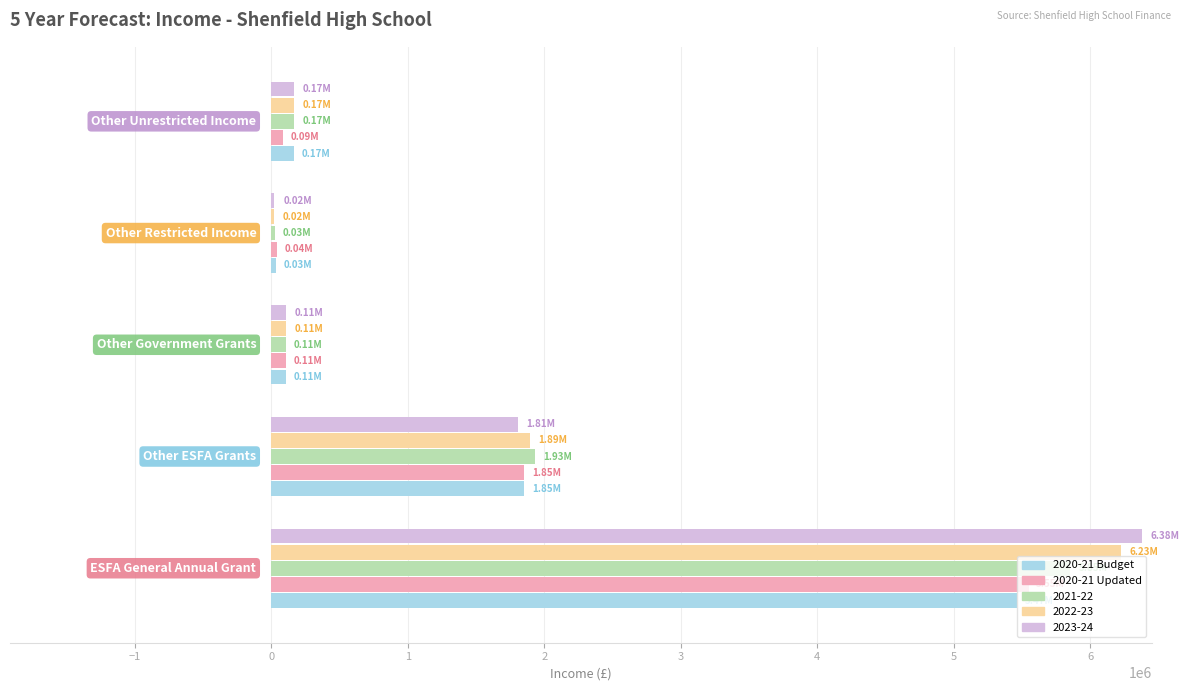

Count the number of data series in this chart.

5